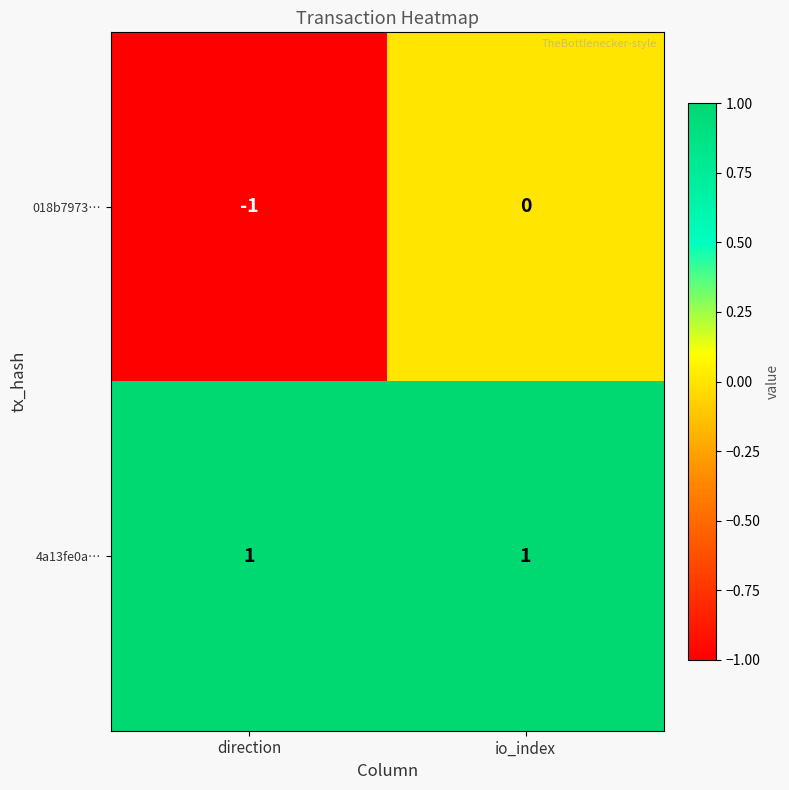

The 018b7973… series shows 0 at io_index. True or false?

True